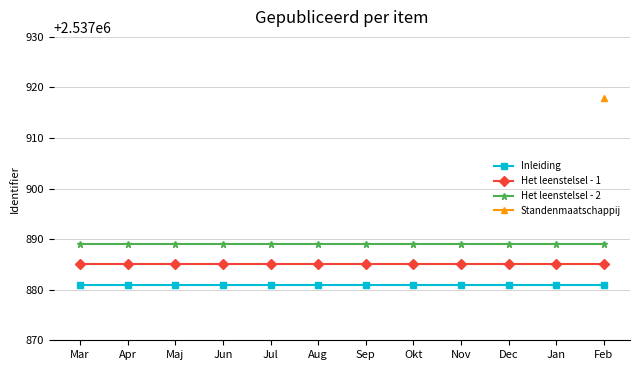

The Het leenstelsel - 2 series shows 1311367 at Jun. True or false?

False